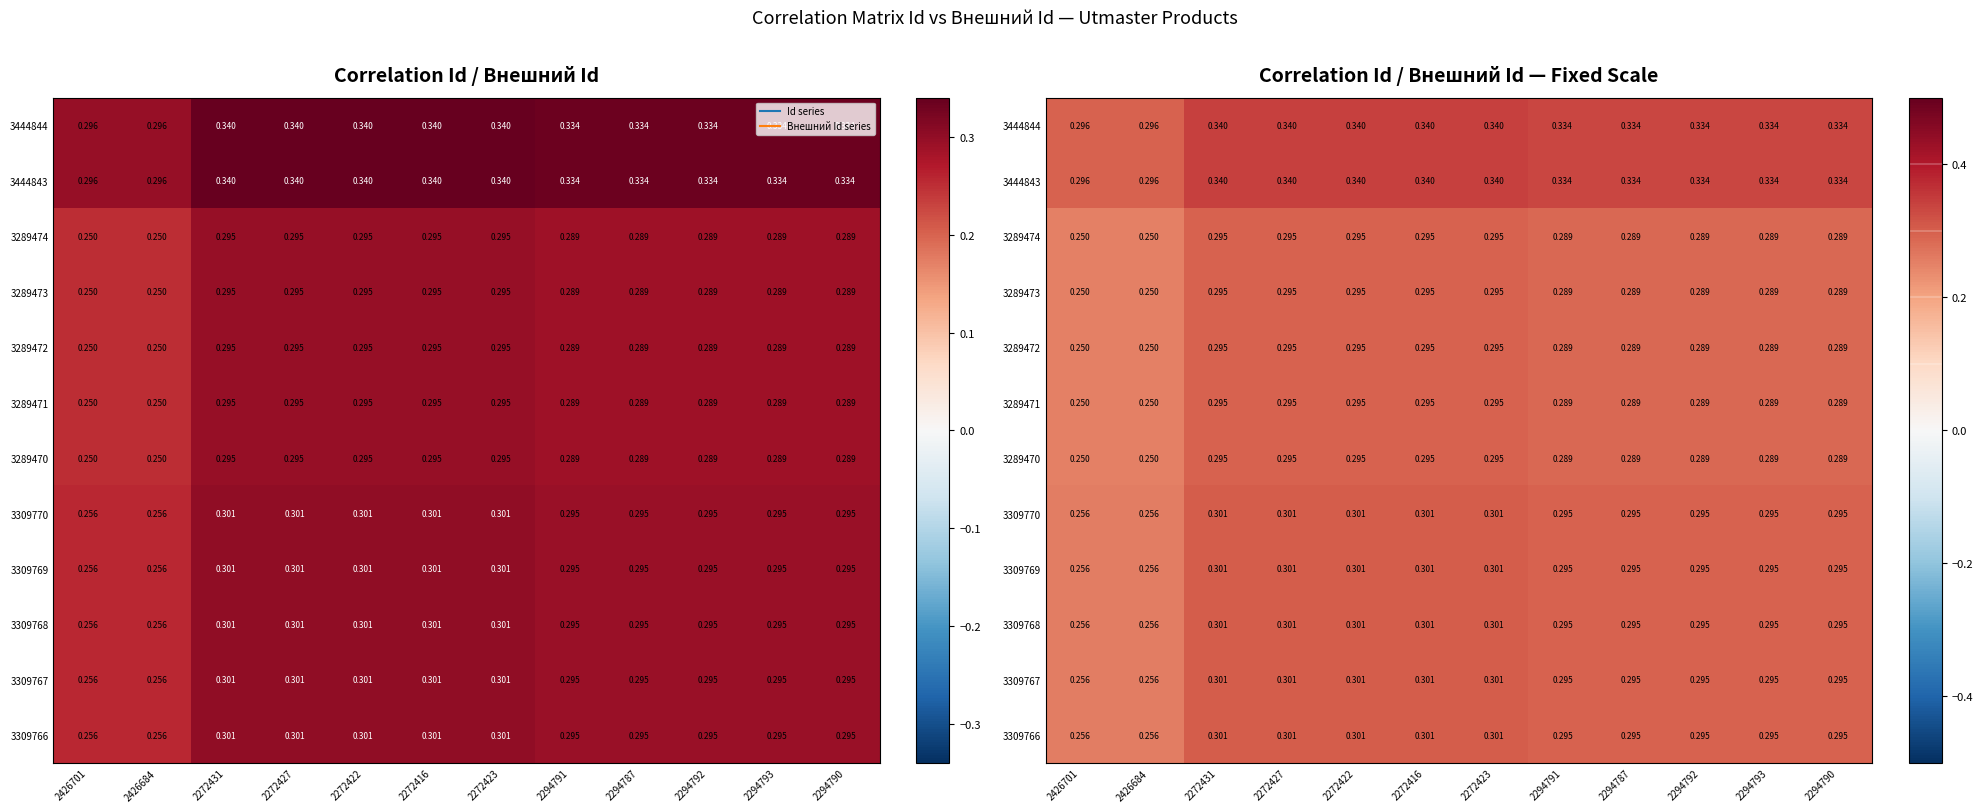

Between 2272423 and 2426684, which is larger?

2272423